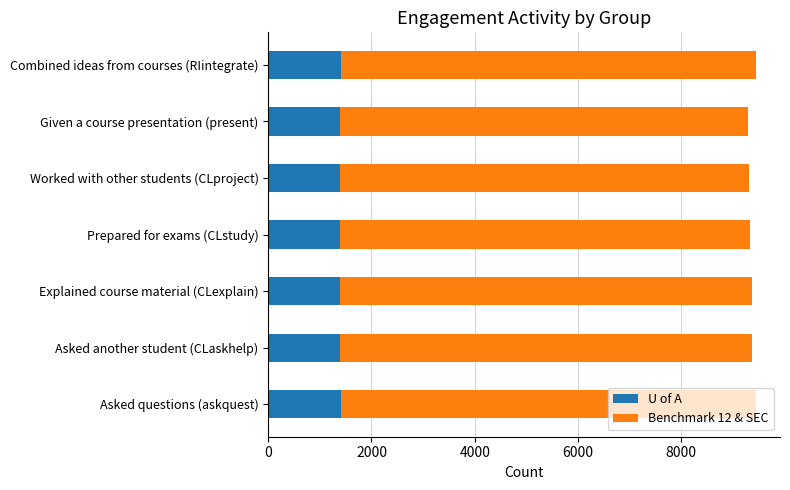

What is the total value across all series at Prepared for exams (CLstudy)?

9332